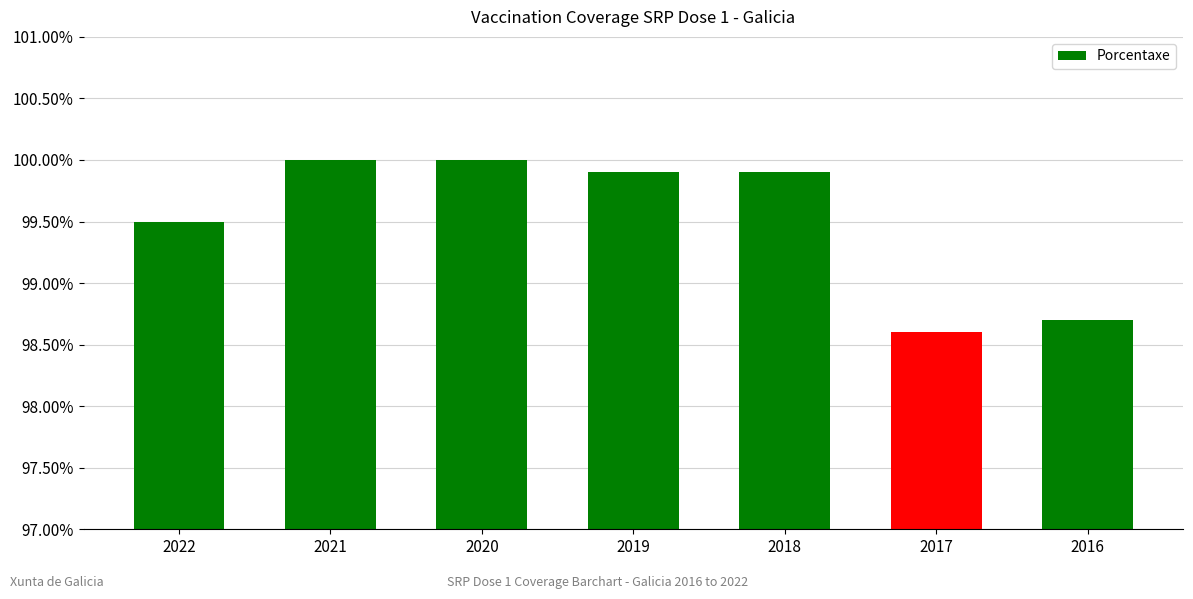

How many bars are there in total?

7